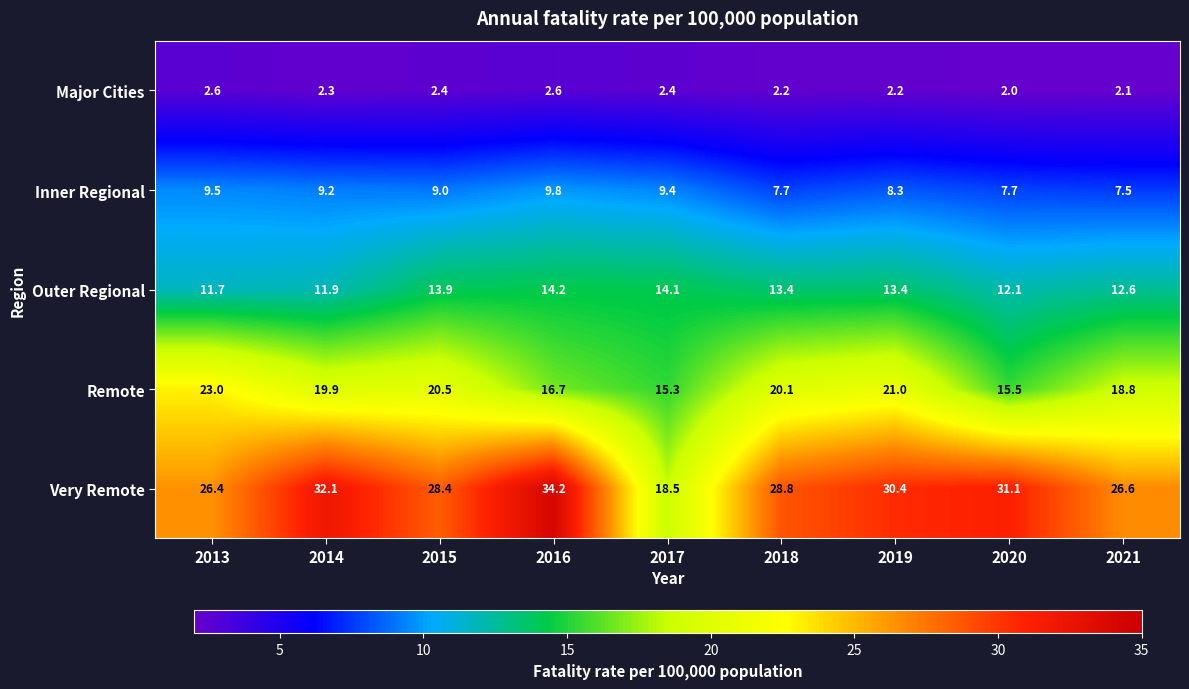

Which series has the largest total across all categories?

Very Remote